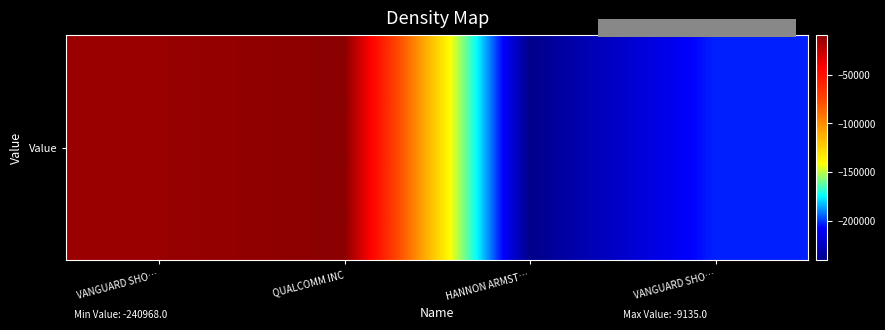

Where does the data first go above -13873?

QUALCOMM INC